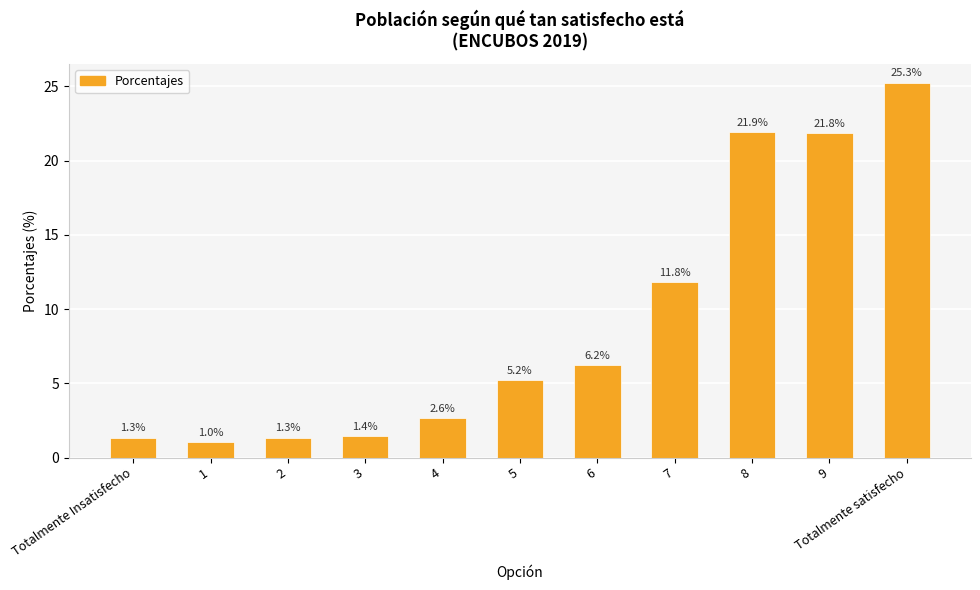

Are the bars horizontal?

No